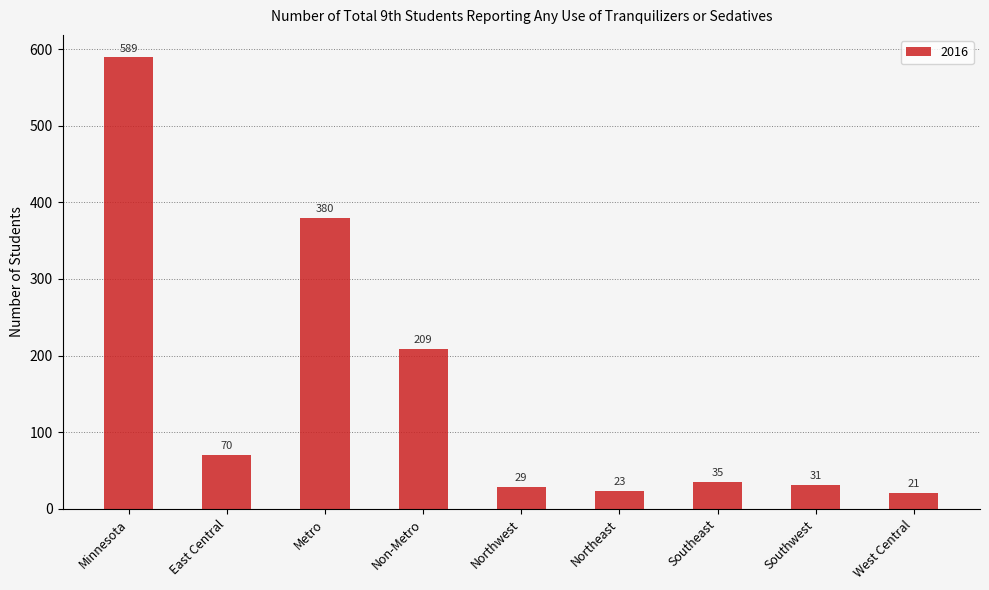

The chart shows a value of 21 at West Central. True or false?

True